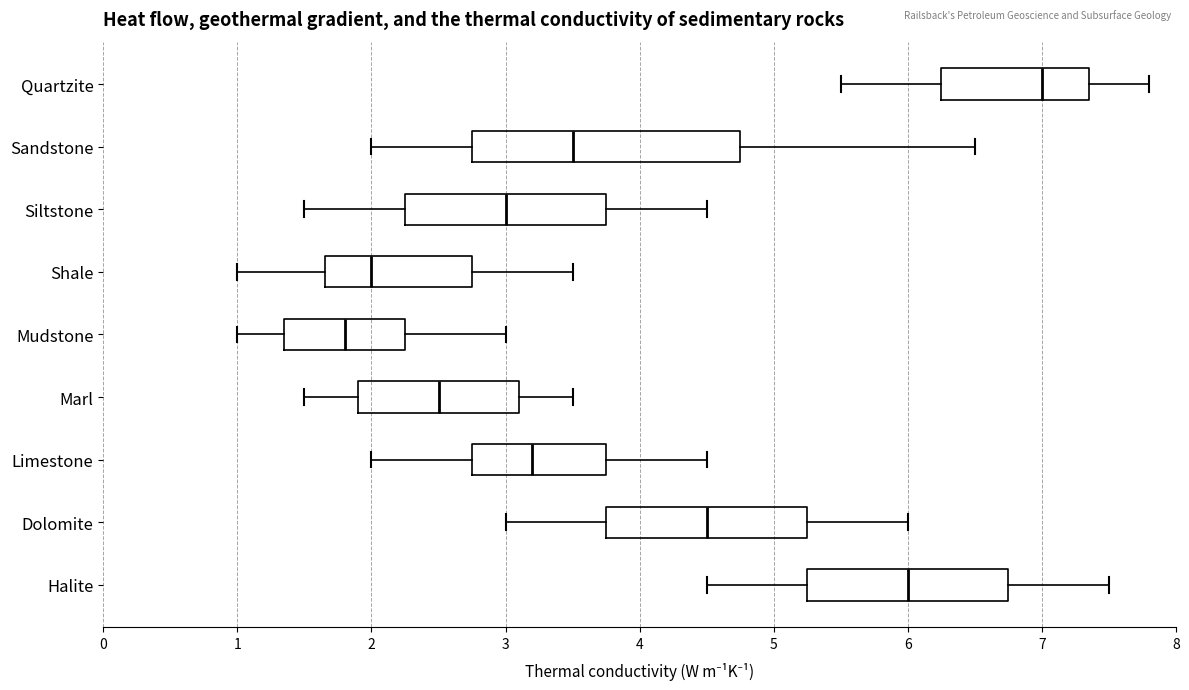

Reading bottom to top, read every box against the x-axis: the position of its median line, the range the box covers, and the ends of its whiskers. The values are not printed on the chart, so give them approximately, as read against the axis.

Halite: median 6.0, box 5.3 to 6.8, whiskers 4.5 to 7.5
Dolomite: median 4.5, box 3.8 to 5.3, whiskers 3.0 to 6.0
Limestone: median 3.2, box 2.8 to 3.8, whiskers 2.0 to 4.5
Marl: median 2.5, box 1.9 to 3.1, whiskers 1.5 to 3.5
Mudstone: median 1.8, box 1.4 to 2.3, whiskers 1.0 to 3.0
Shale: median 2.0, box 1.7 to 2.8, whiskers 1.0 to 3.5
Siltstone: median 3.0, box 2.3 to 3.8, whiskers 1.5 to 4.5
Sandstone: median 3.5, box 2.8 to 4.8, whiskers 2.0 to 6.5
Quartzite: median 7.0, box 6.3 to 7.4, whiskers 5.5 to 7.8